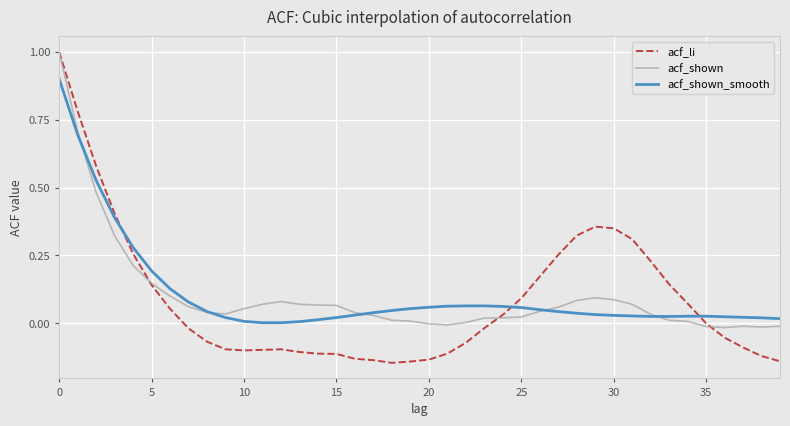

Which series has the largest range (max minus min)?

acf_li